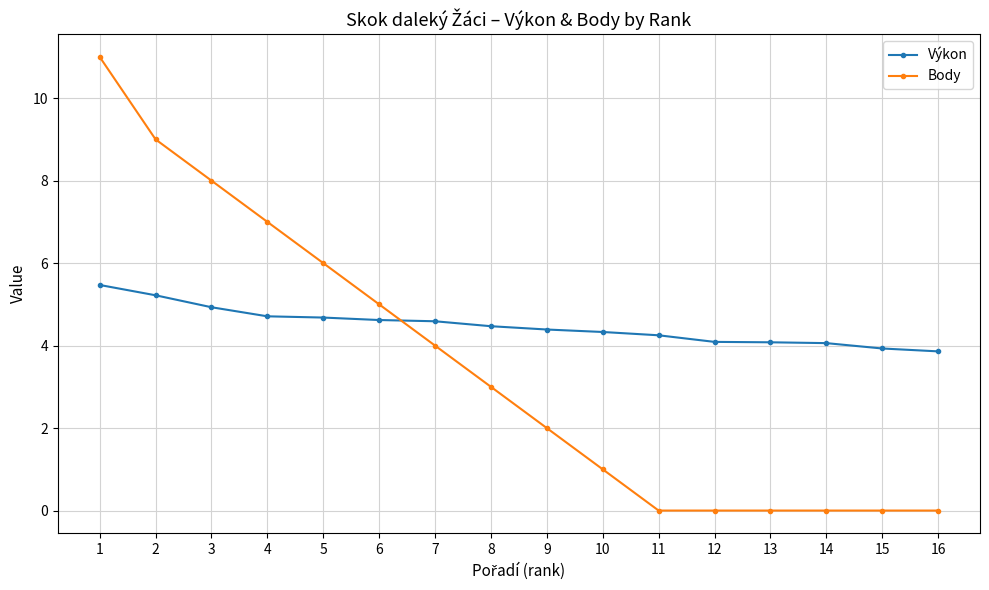

What are all the series names shown in the legend?

Výkon, Body